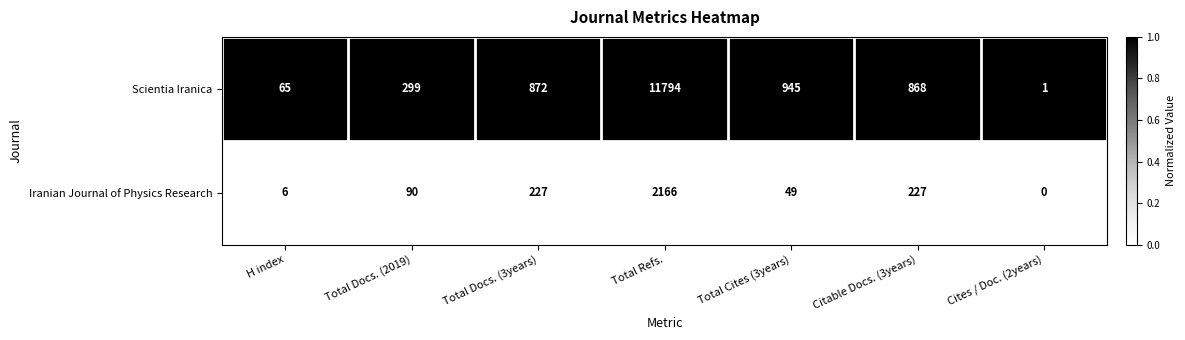

Reading left to right, extract all data points from this chart.

Scientia Iranica: 65	299	872	11794	945	868	1
Iranian Journal of Physics Research: 6	90	227	2166	49	227	0